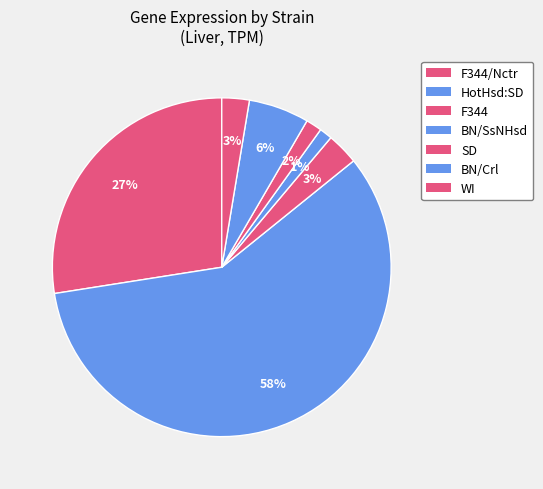

Count the number of slices in the pie.

7